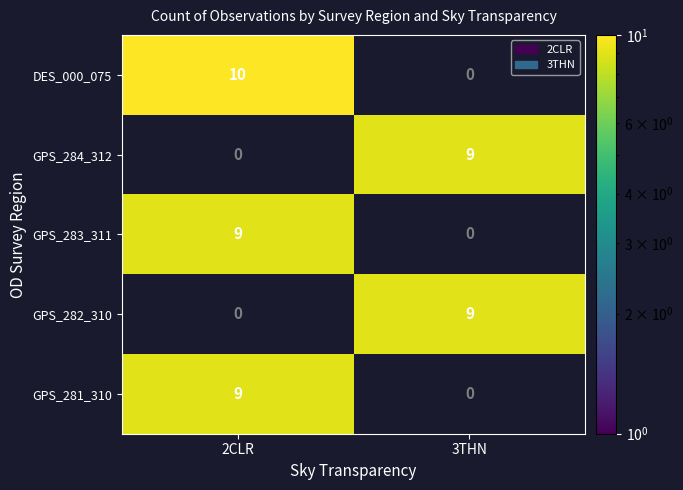

Read the GPS_281_310 value at 2CLR.

9